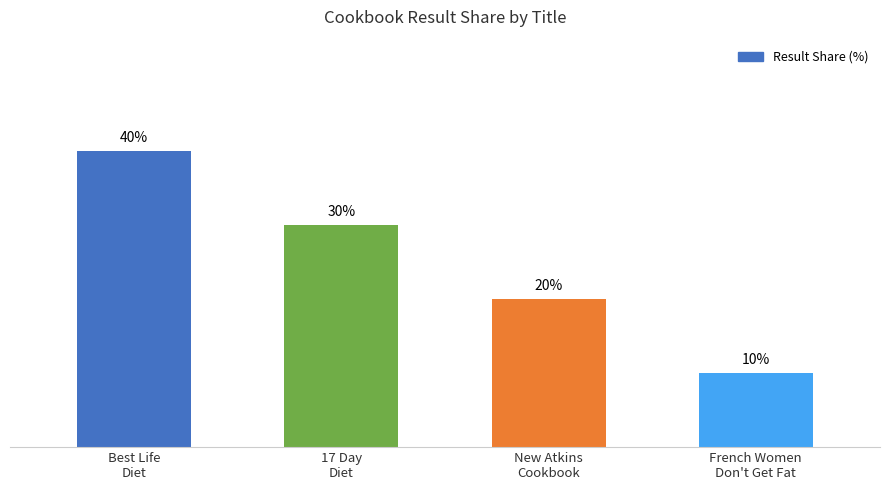

Does the chart contain any negative values?

No